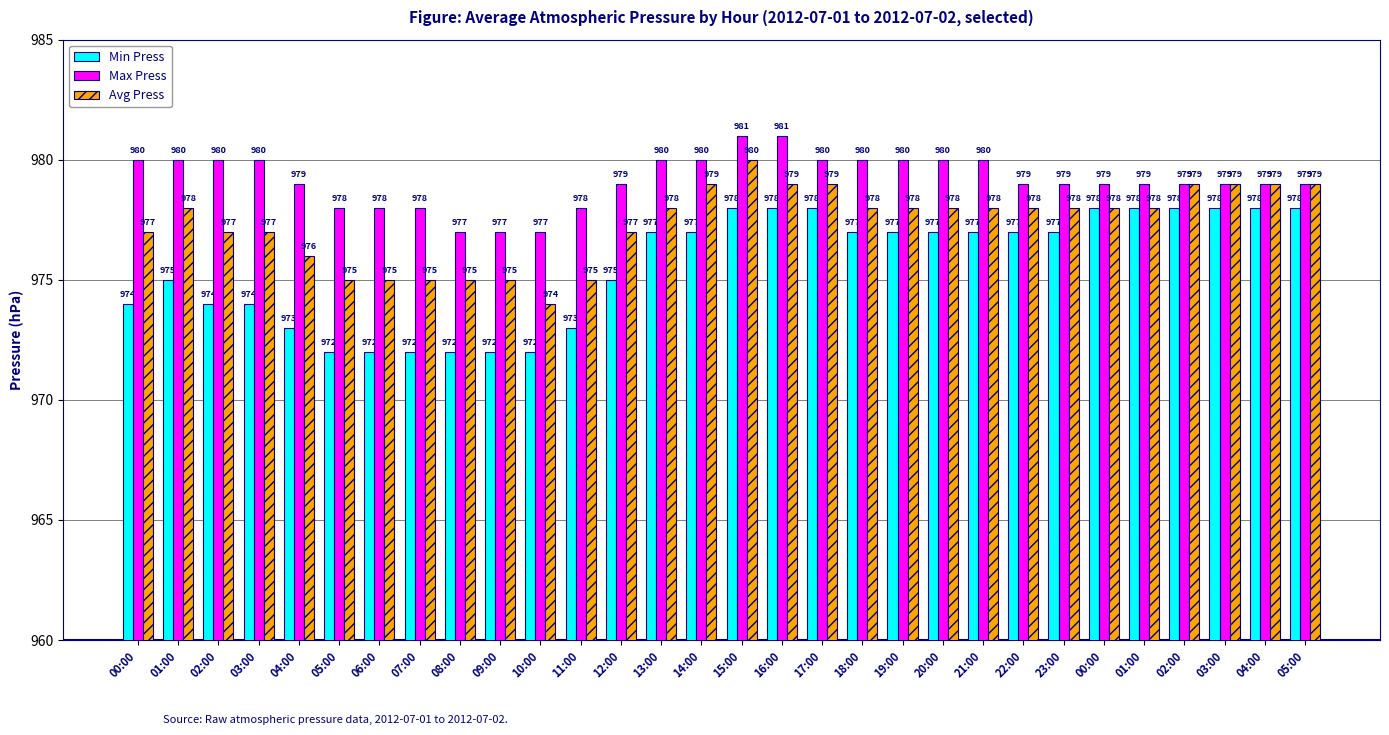

What is the difference between the highest and lowest values at 15:00?

3